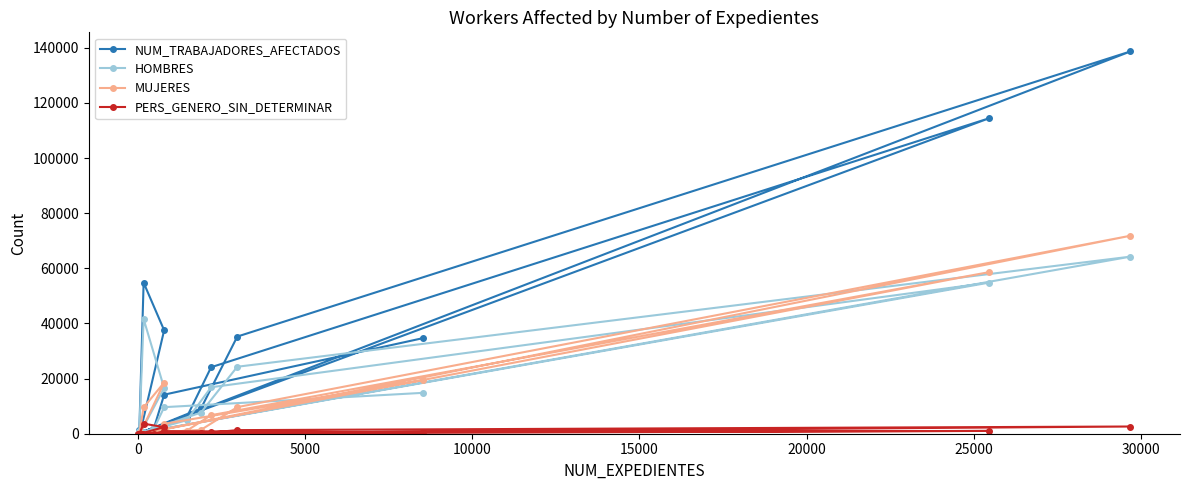

Which series has the widest spread of values?

NUM_TRABAJADORES_AFECTADOS